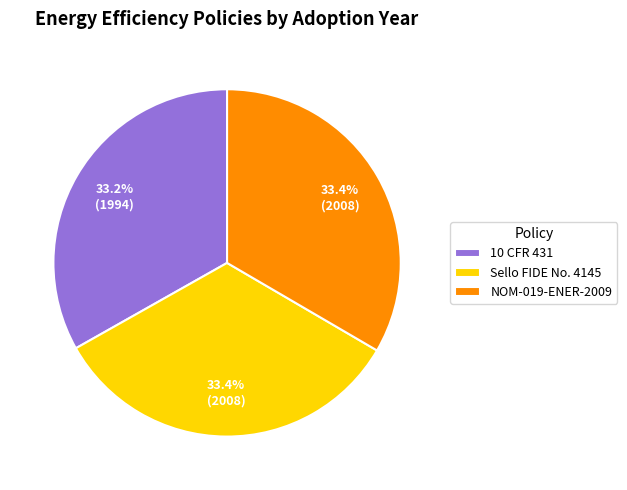

What percentage do 10 CFR 431 and NOM-019-ENER-2009 together represent?

66.6%